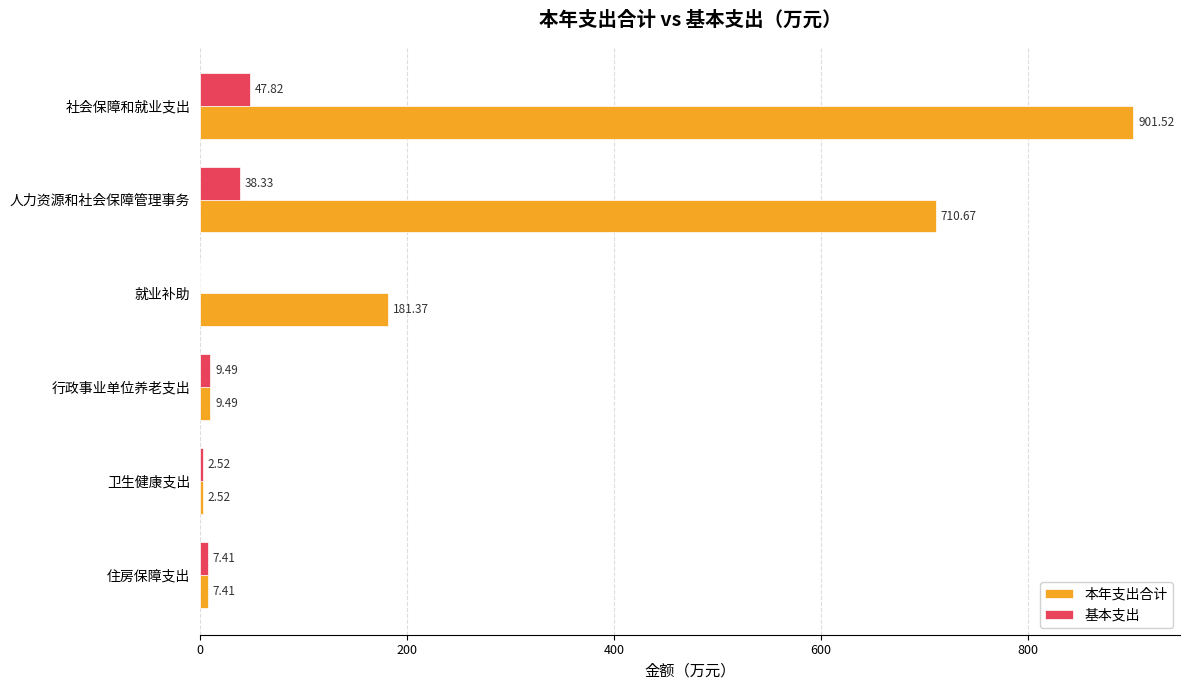

At which label is 基本支出 closest to 23?

行政事业单位养老支出